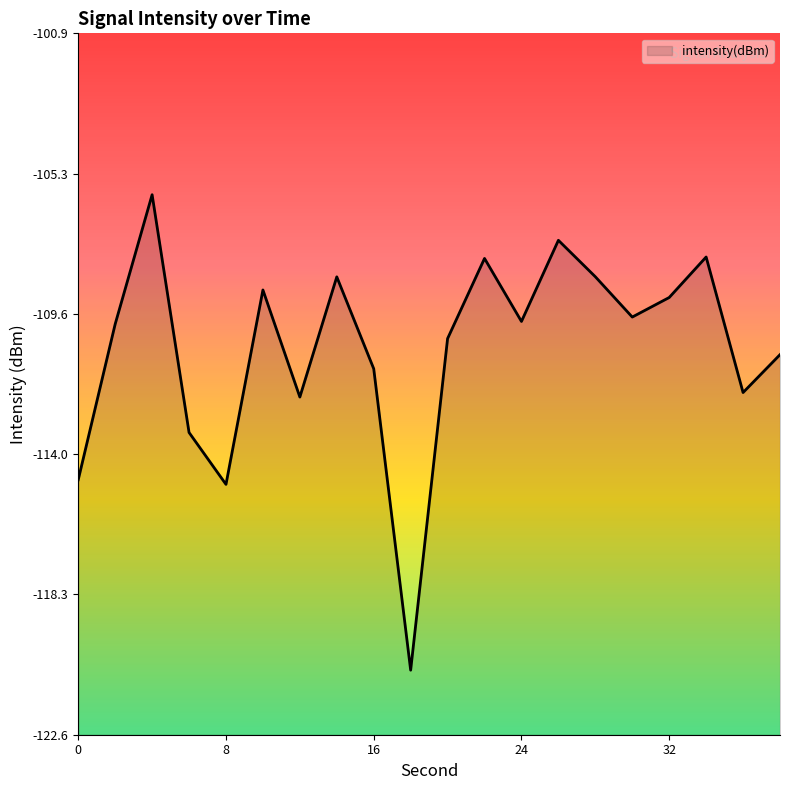

Where is the first local maximum?

4